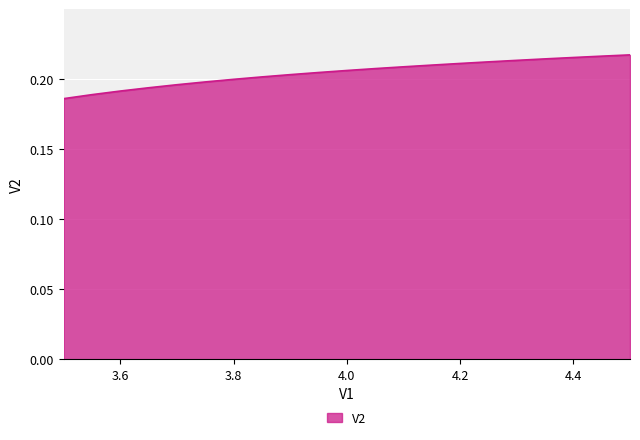

Count the values in the range 0 to 1.

21